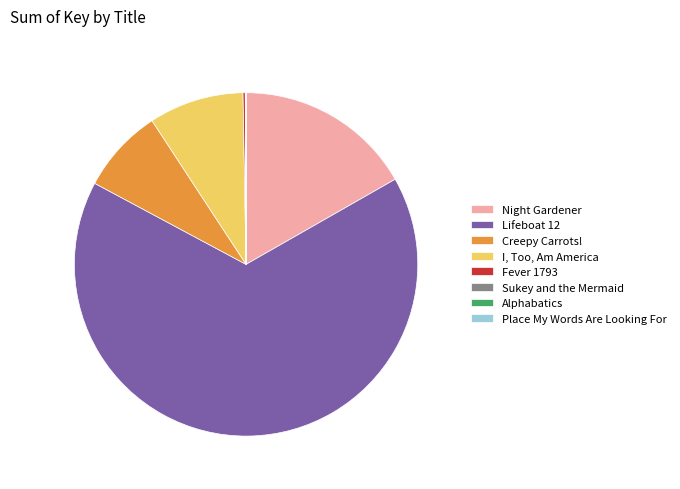

What is the majority slice?

Lifeboat 12